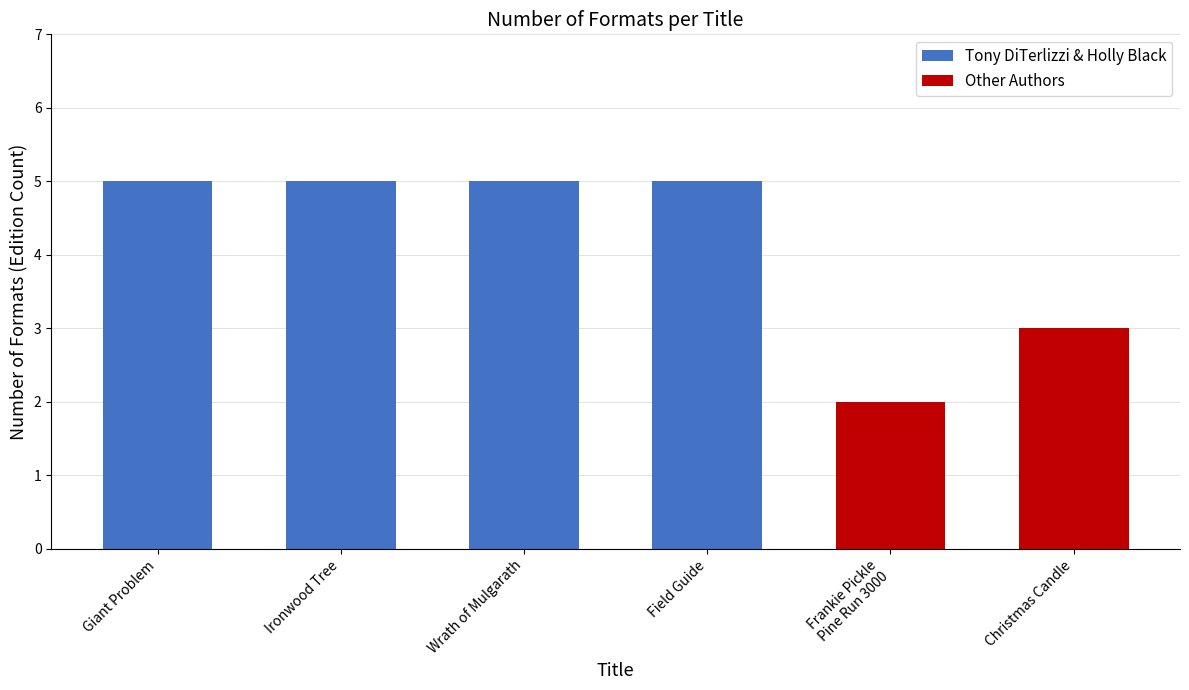

How many bars are there in total?

6